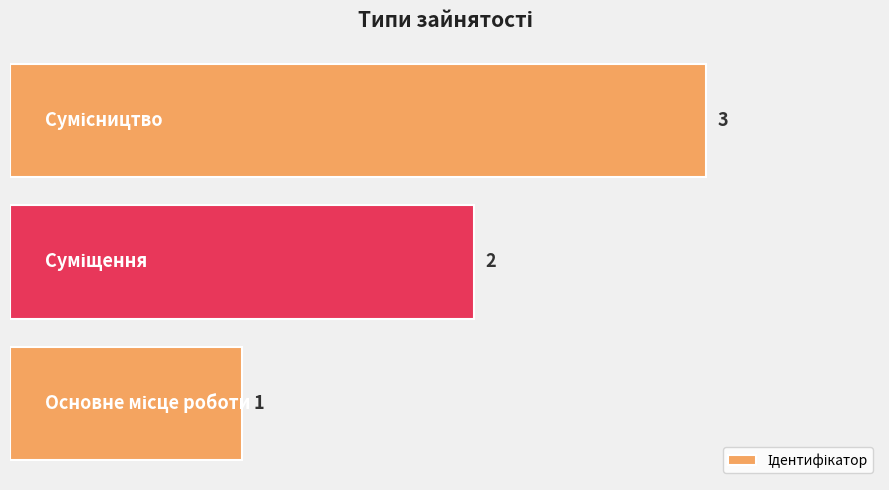

What is the sum of all values?

6